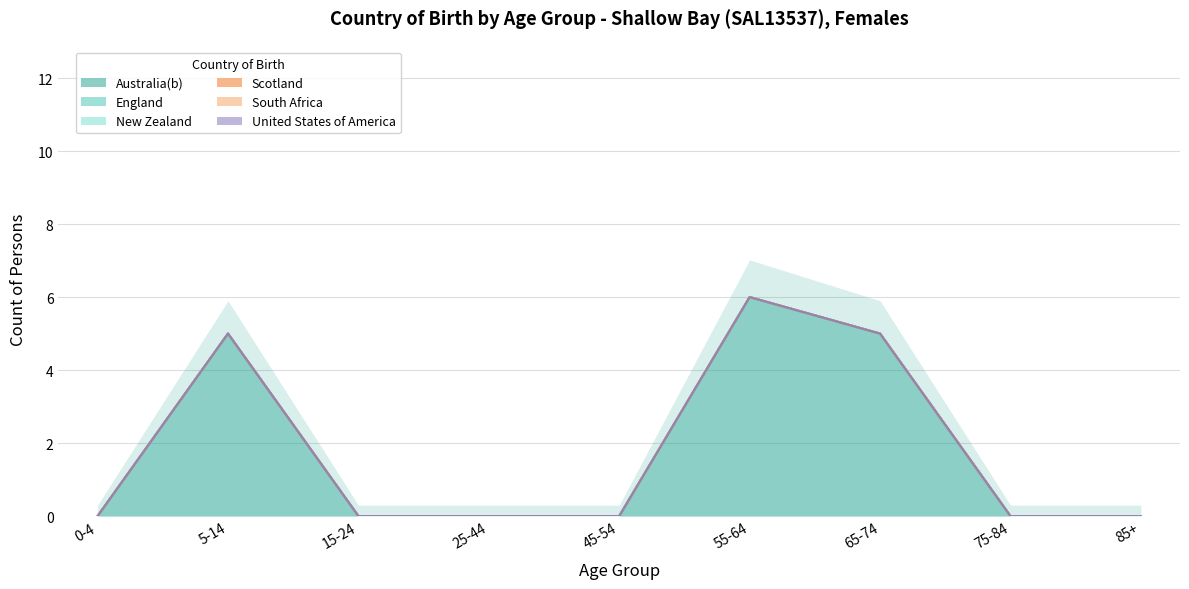

How many lines are shown in the chart?

6